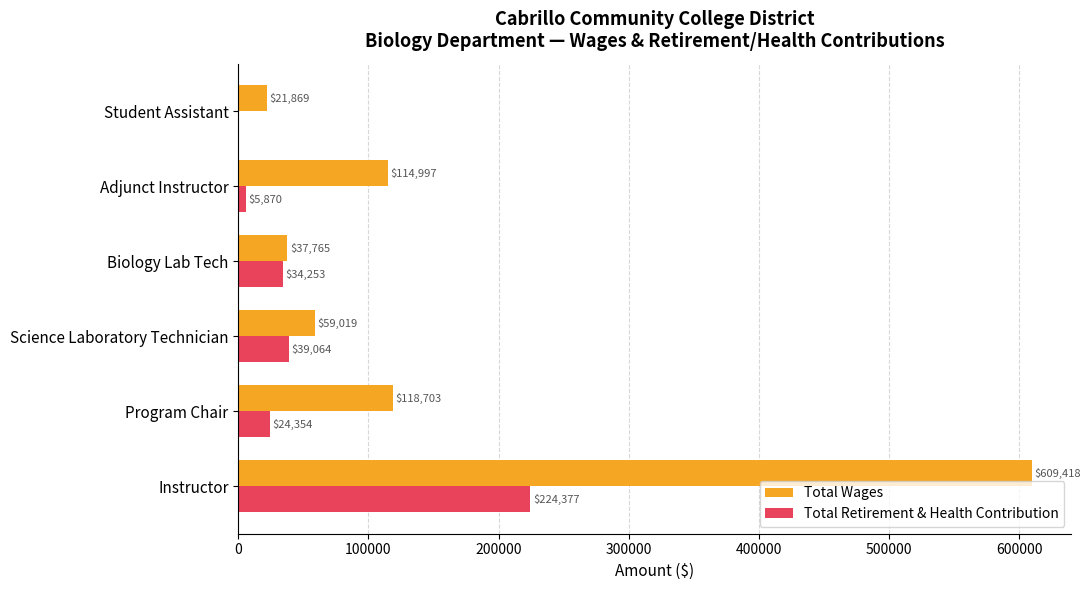

At which category is the sum across all series the highest?

Instructor